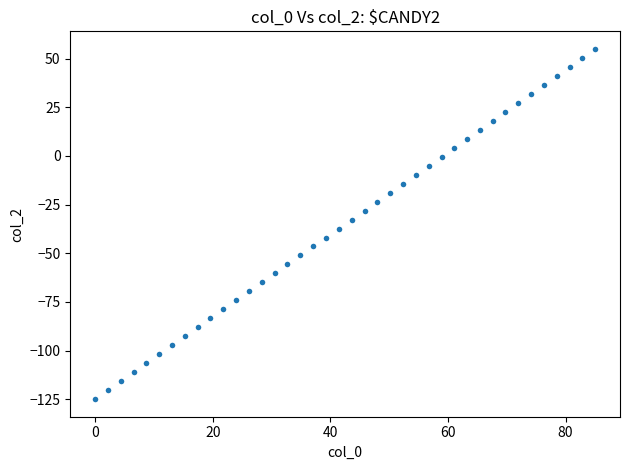

What is the range of Y values (max minus min)?

180.0